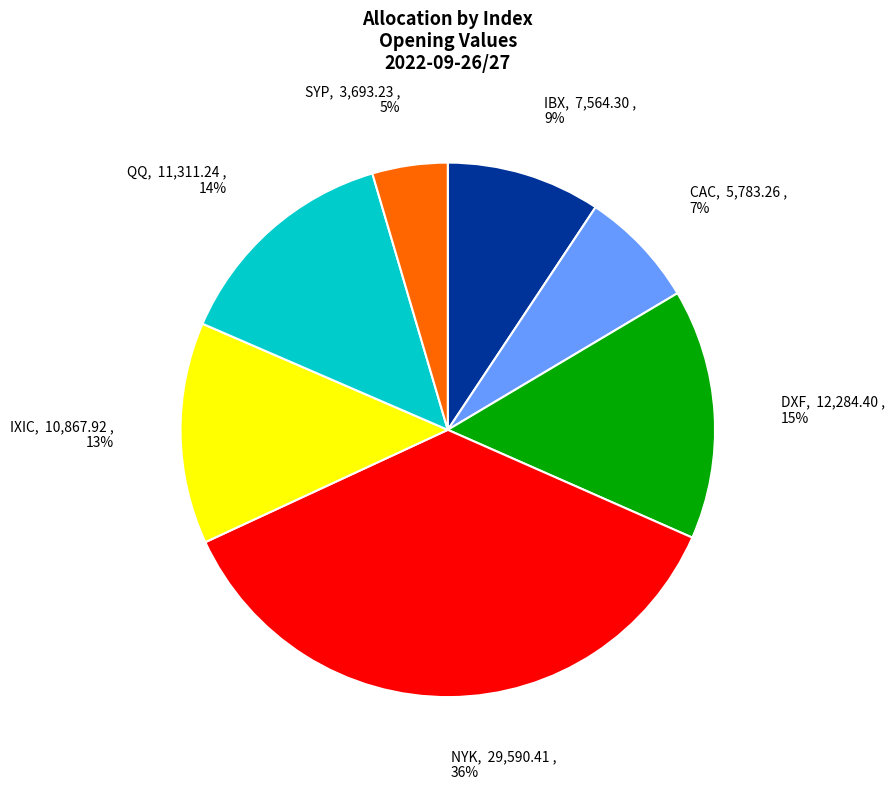

Between QQ and DXF, which is larger?

DXF